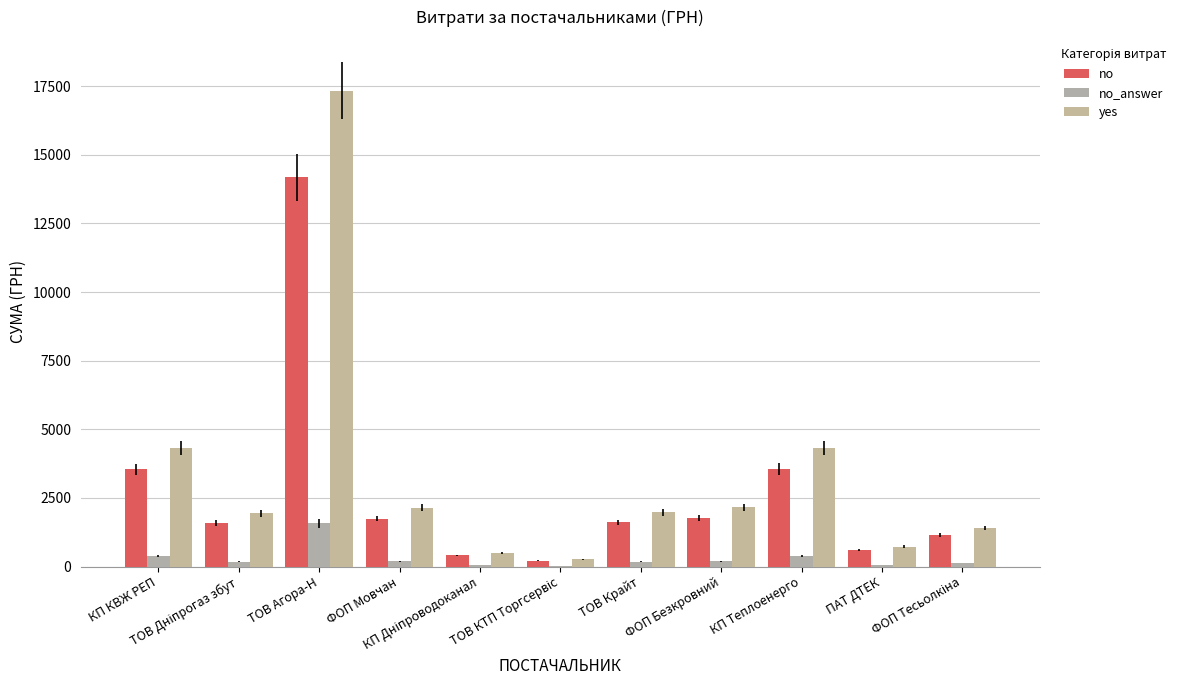

At which category does the chart reach its peak across all series?

ТОВ Агора-Н